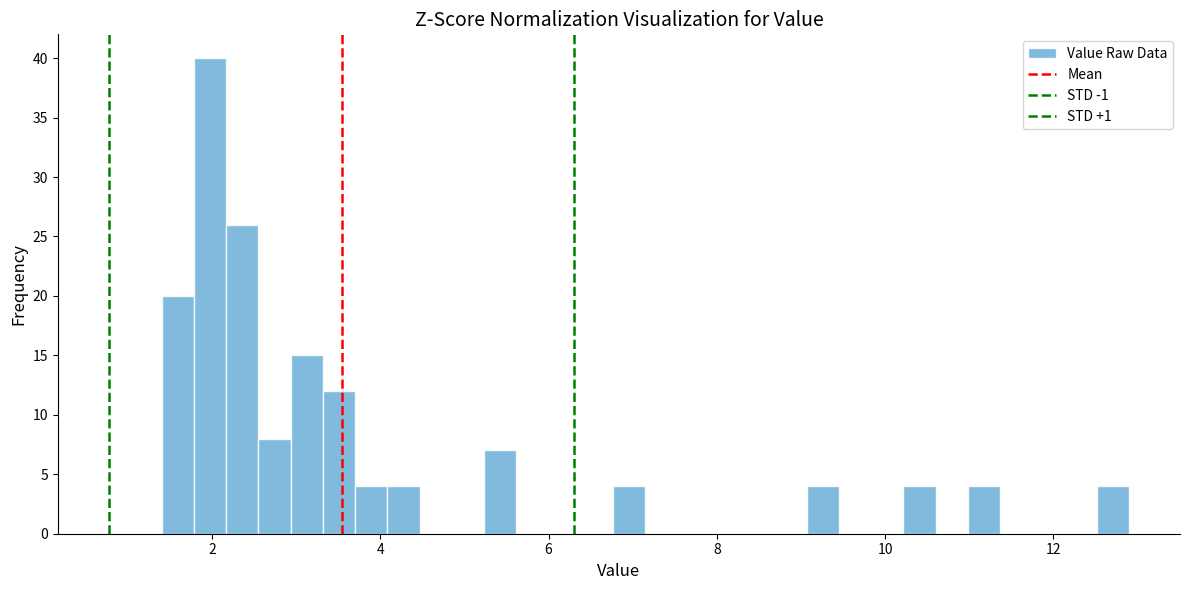

Read against the x-axis, roughly where is the centre of the tallest bar?

2.0